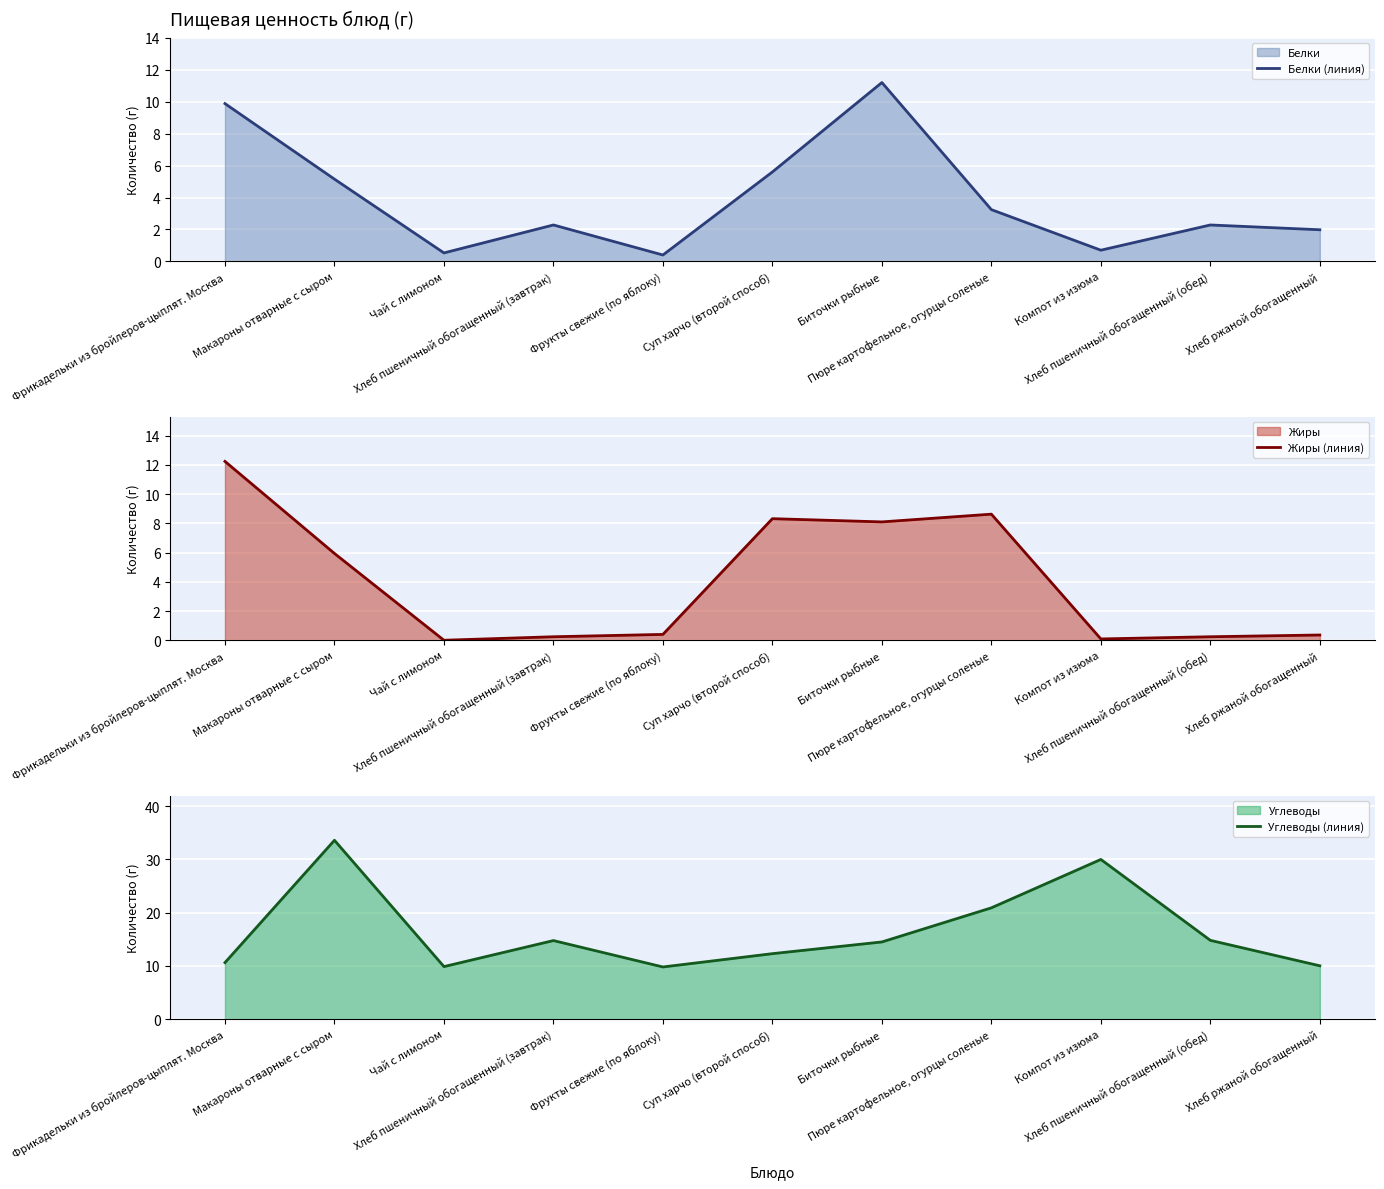

How many lines are shown in the chart?

3